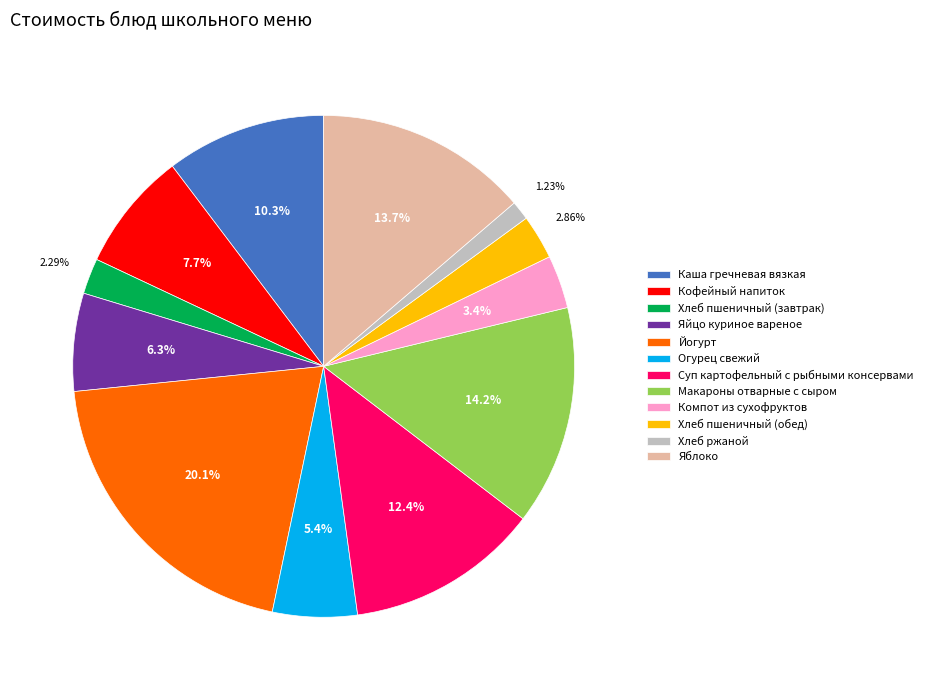

Is it true that Яйцо куриное вареное is 6% of the pie?

True